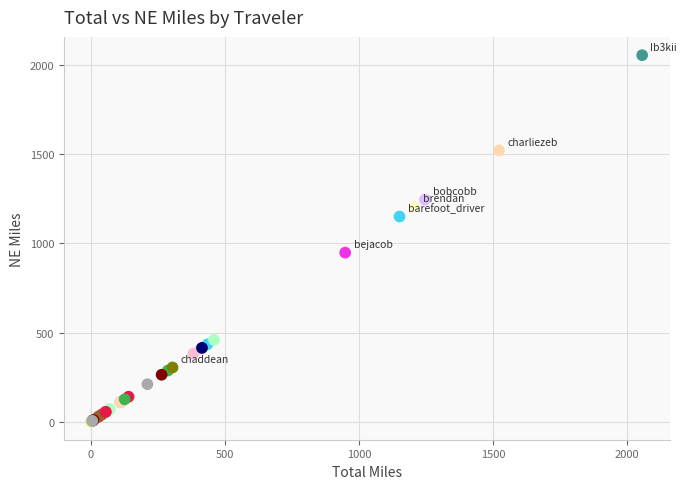

What Y value in the scatter plot is closest to 1028?

948.1